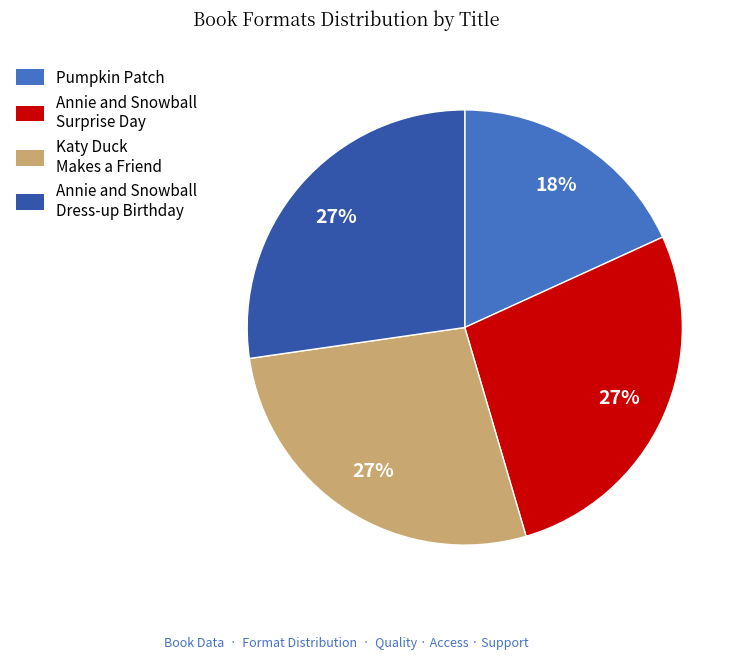

Is there a majority slice in this chart?

No